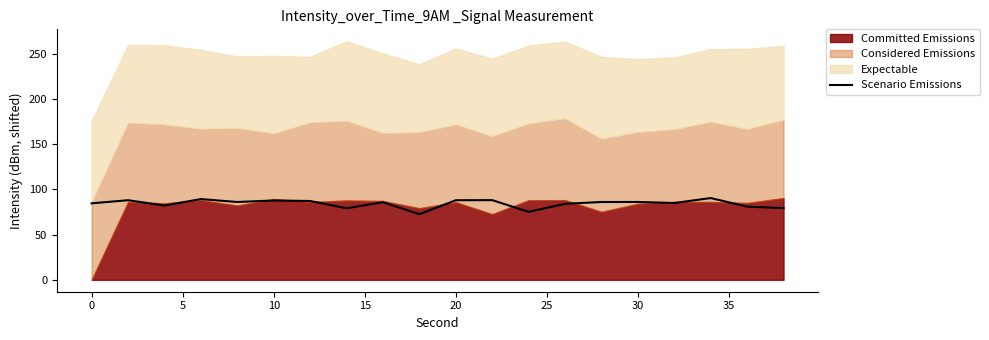

Reading left to right, extract all data points from this chart.

84.5	87.9	82.1	89.2	86.0	87.7	87.1	79.0	85.7	72.5	87.9	88.0	75.1	84.0	86.0	86.0	84.9	90.3	80.9	79.2